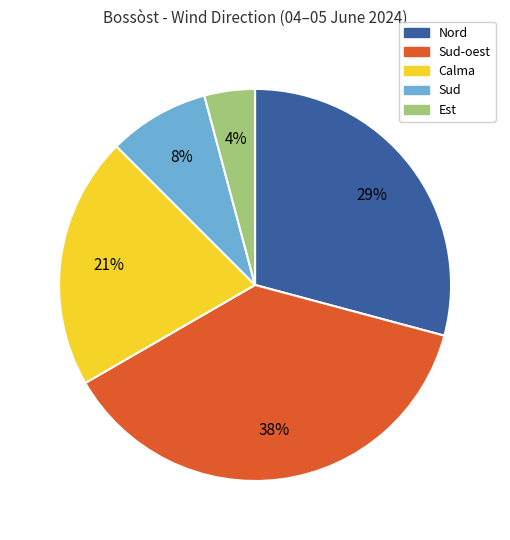

Does any single category account for the majority?

No